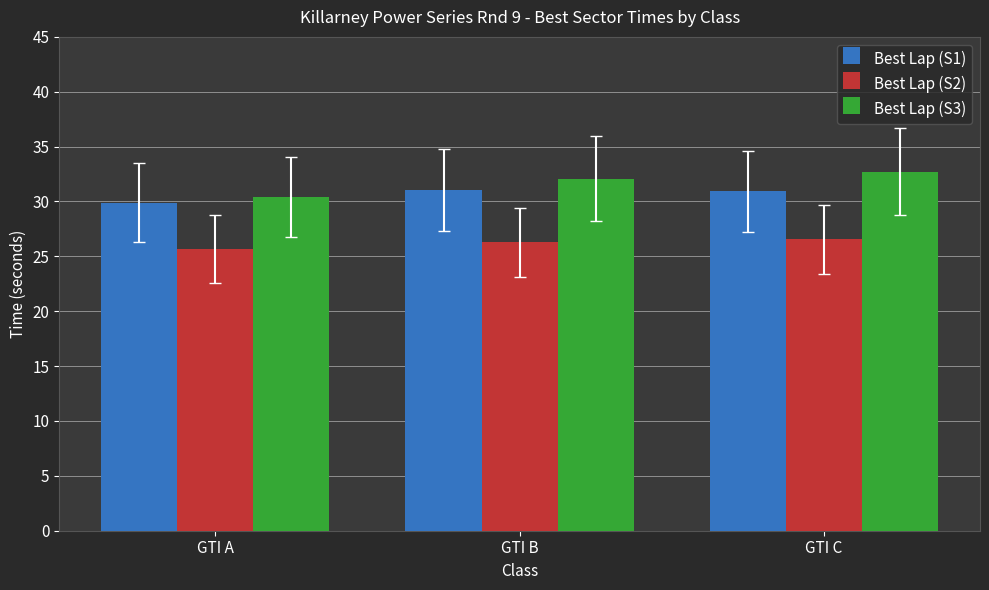

What is the spread (max minus min) of values at GTI B?

5.8